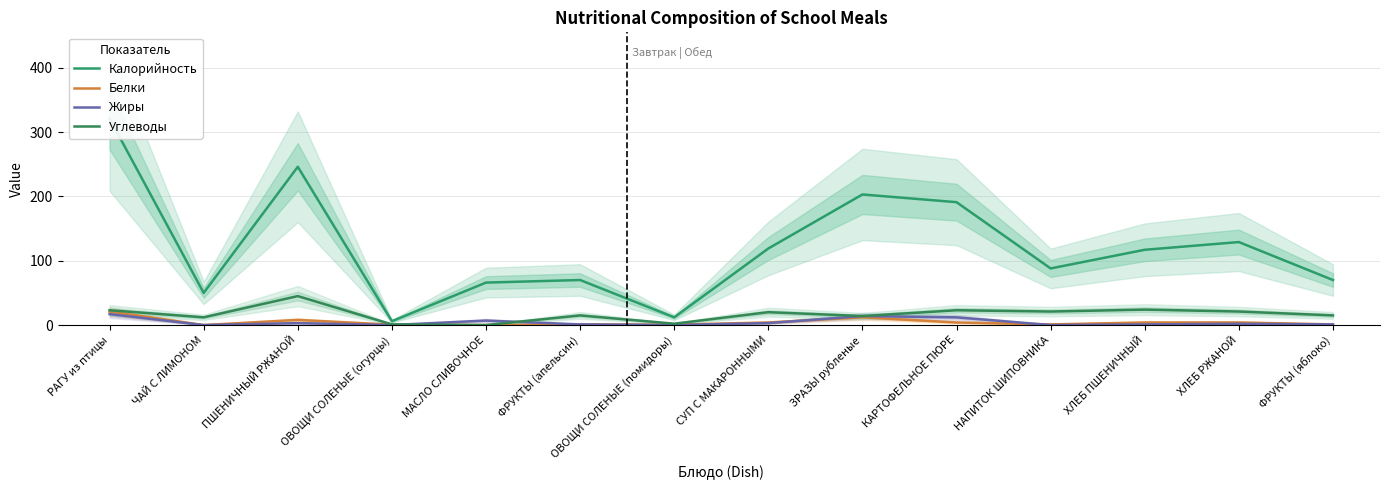

What is the sum of all Калорийность values?

1688.0